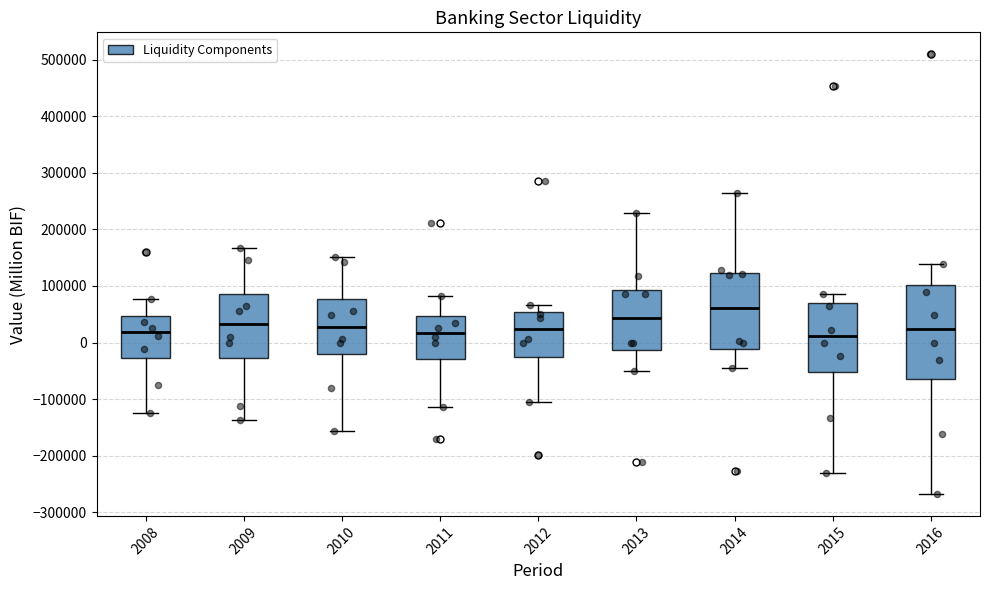

Reading left to right, read every box against the y-axis: the position of its median line, the range the box covers, and the ends of its whiskers. The values are not printed on the chart, so give them approximately, as read against the axis.

2008: median 20000, box -30000 to 50000, whiskers -120000 to 80000
2009: median 30000, box -30000 to 80000, whiskers -140000 to 170000
2010: median 30000, box -20000 to 80000, whiskers -160000 to 150000
2011: median 20000, box -30000 to 50000, whiskers -110000 to 80000
2012: median 20000, box -30000 to 50000, whiskers -100000 to 70000
2013: median 40000, box -10000 to 90000, whiskers -50000 to 230000
2014: median 60000, box -10000 to 120000, whiskers -50000 to 260000
2015: median 10000, box -50000 to 70000, whiskers -230000 to 90000
2016: median 20000, box -60000 to 100000, whiskers -270000 to 140000